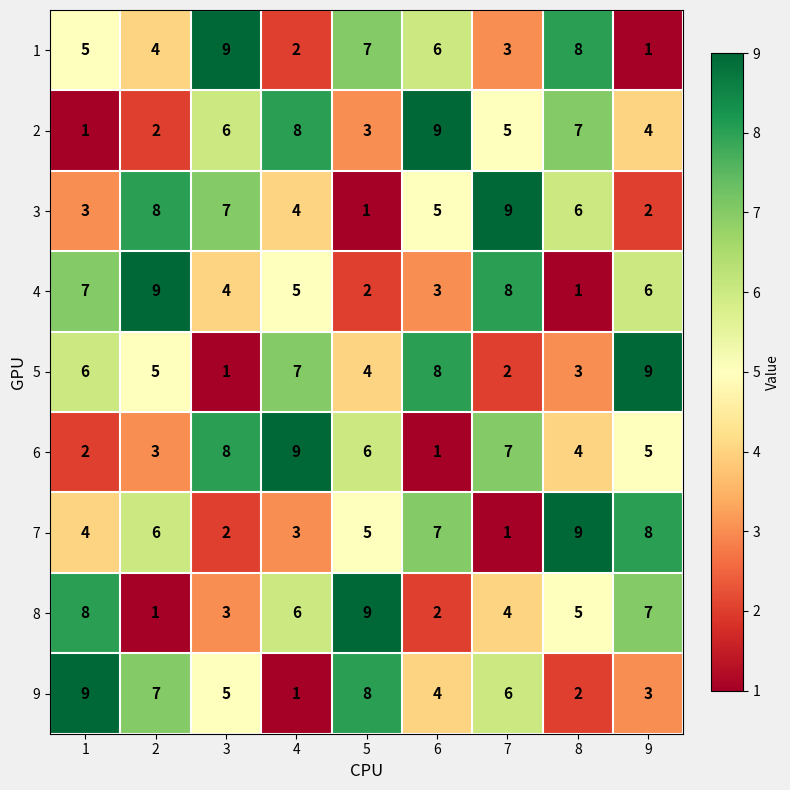

At 9, list the series in order from smallest to largest.

1, 3, 9, 2, 6, 4, 8, 7, 5